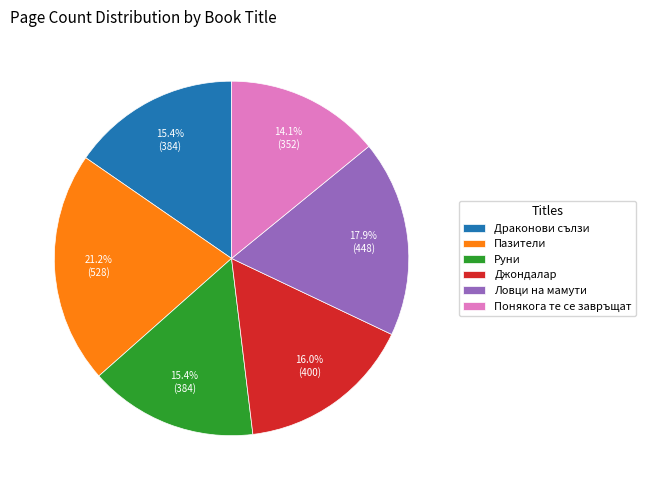

Does Джондалар represent more than half of the total?

No